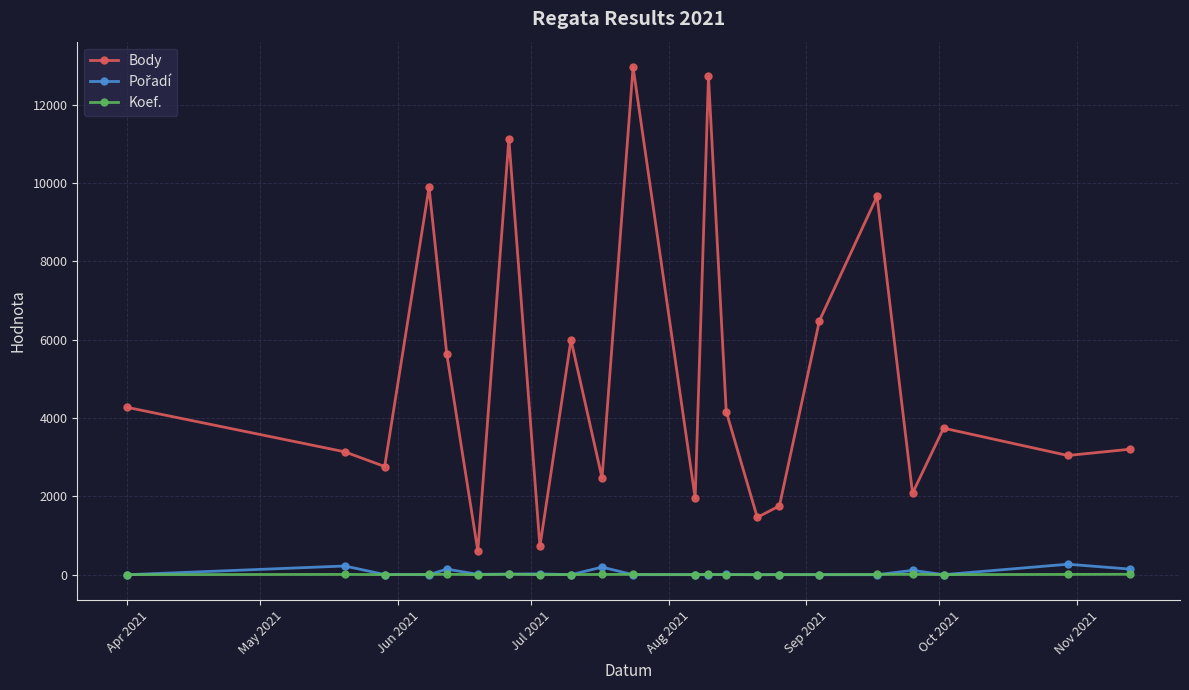

True or false: Body and Koef. intersect in this chart.

False